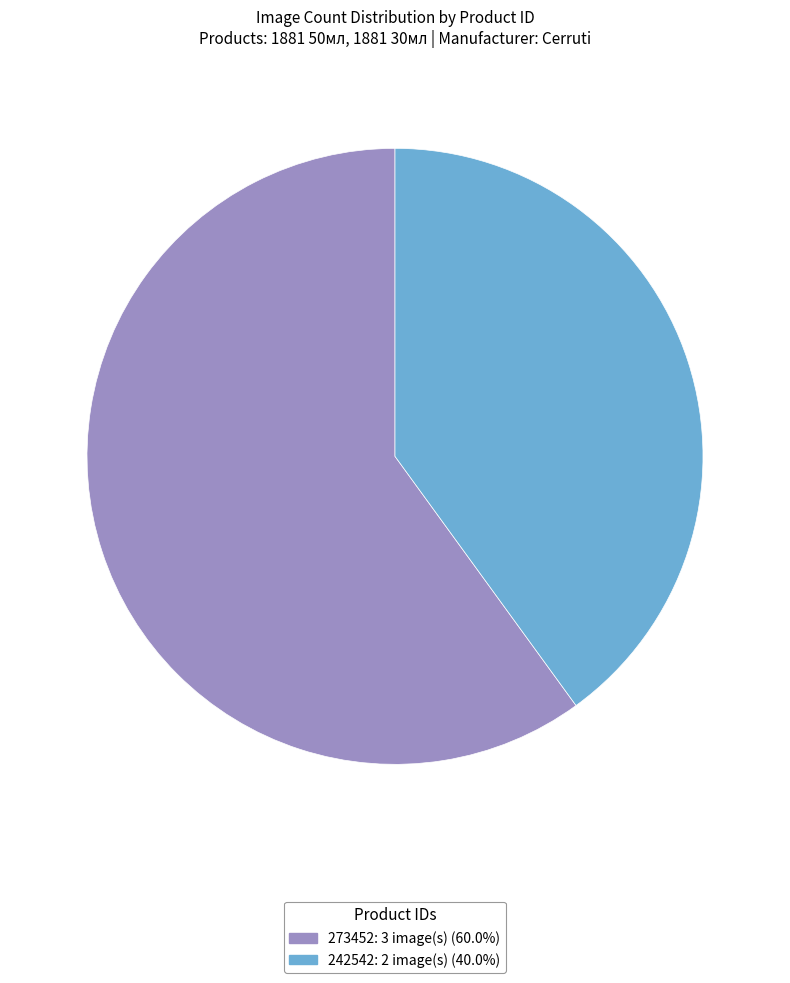

Is the sum of 273452 and 242542 greater than half?

Yes